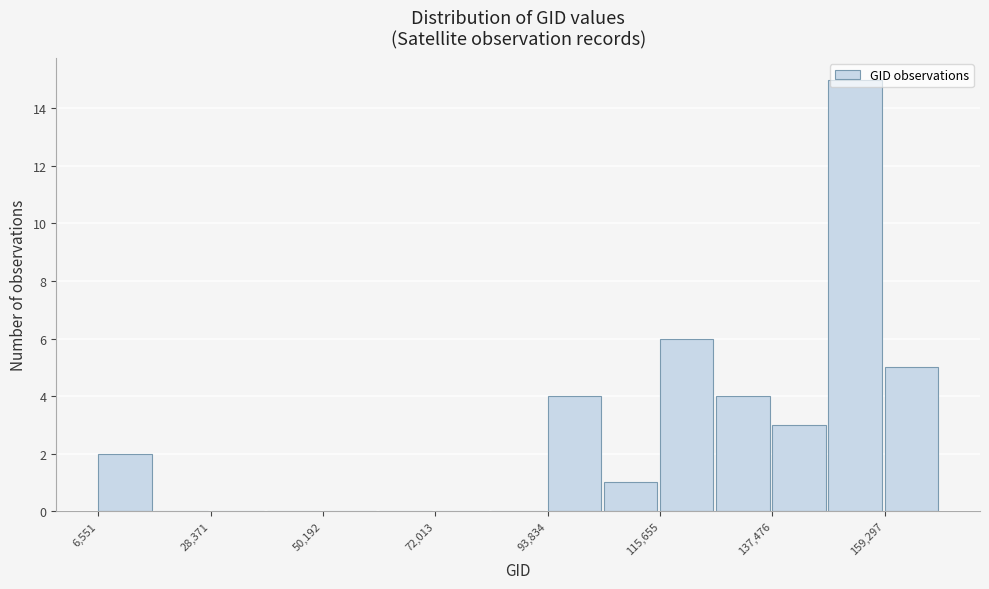

Read against the x-axis, roughly where is the centre of the tallest bar?

155000